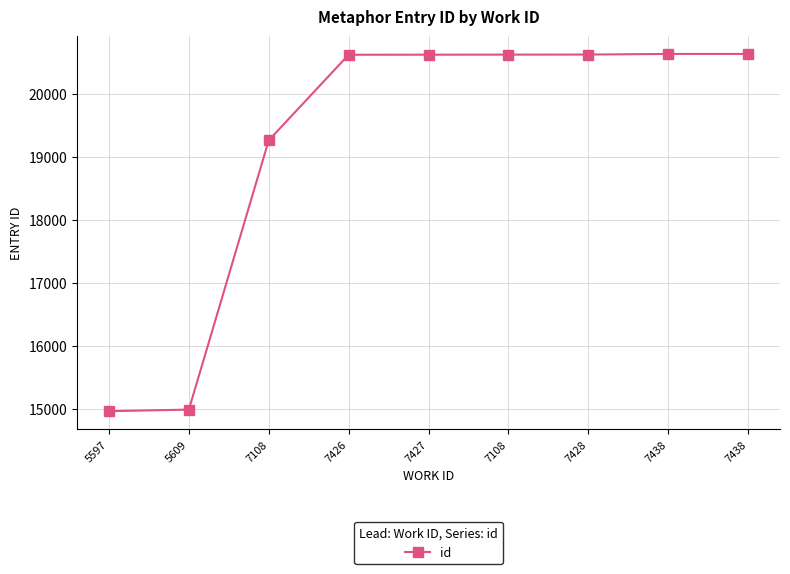

Which category has the highest value across all series?

7438